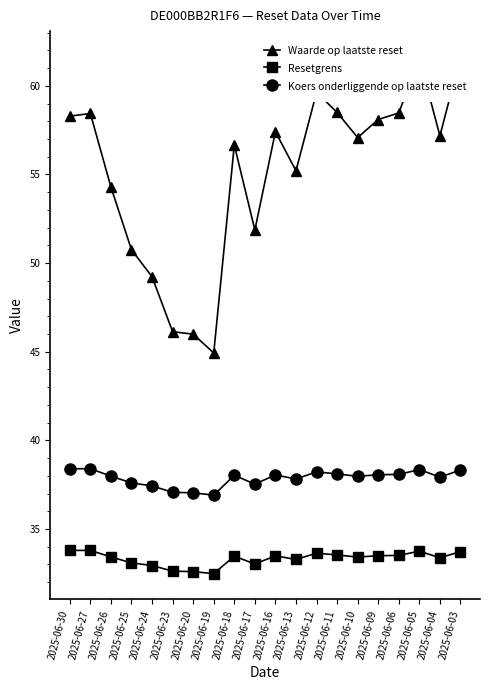

How many values in the Koers onderliggende op laatste reset series exceed 38?

10